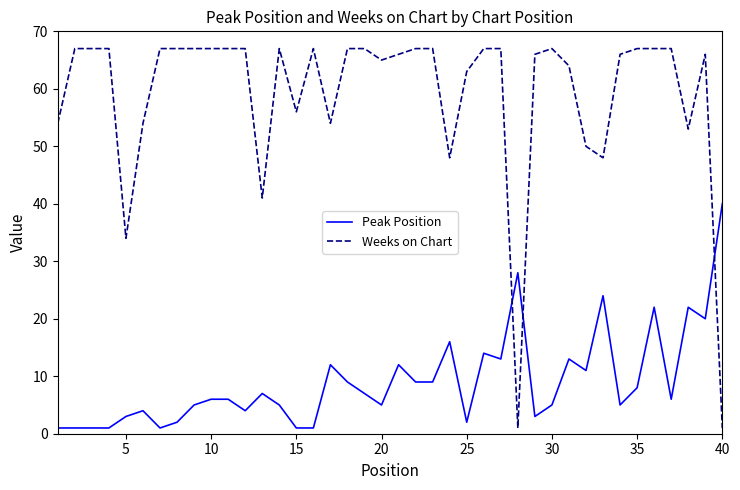

Which series has the largest total across all categories?

Weeks on Chart